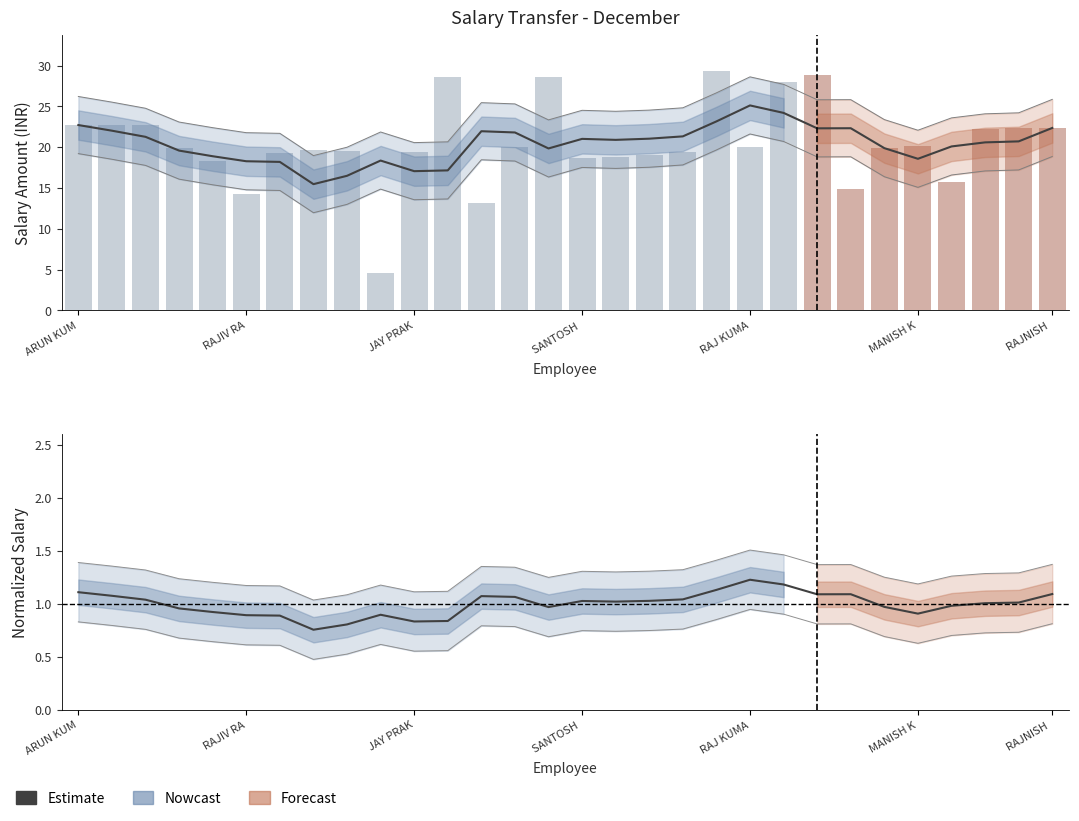

How many categories are shown in the chart?

30